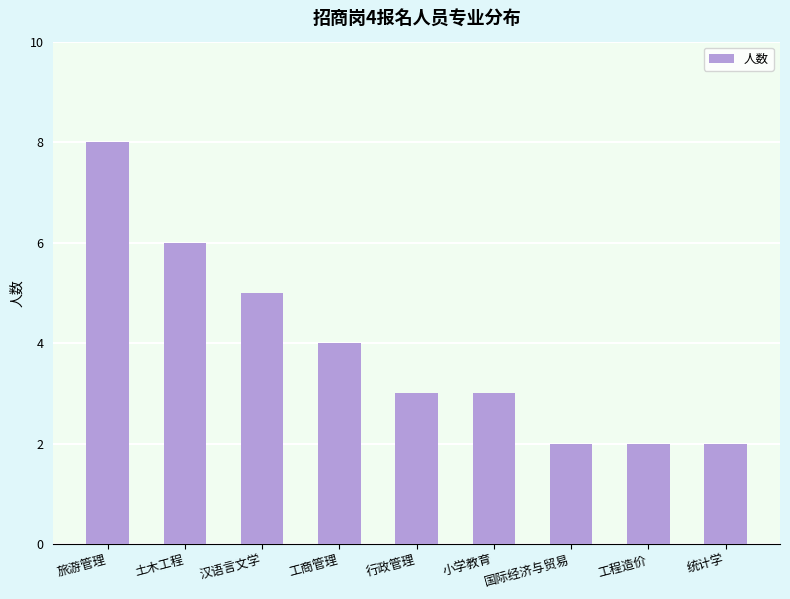

What is the value of the 3rd bar from the left?

5